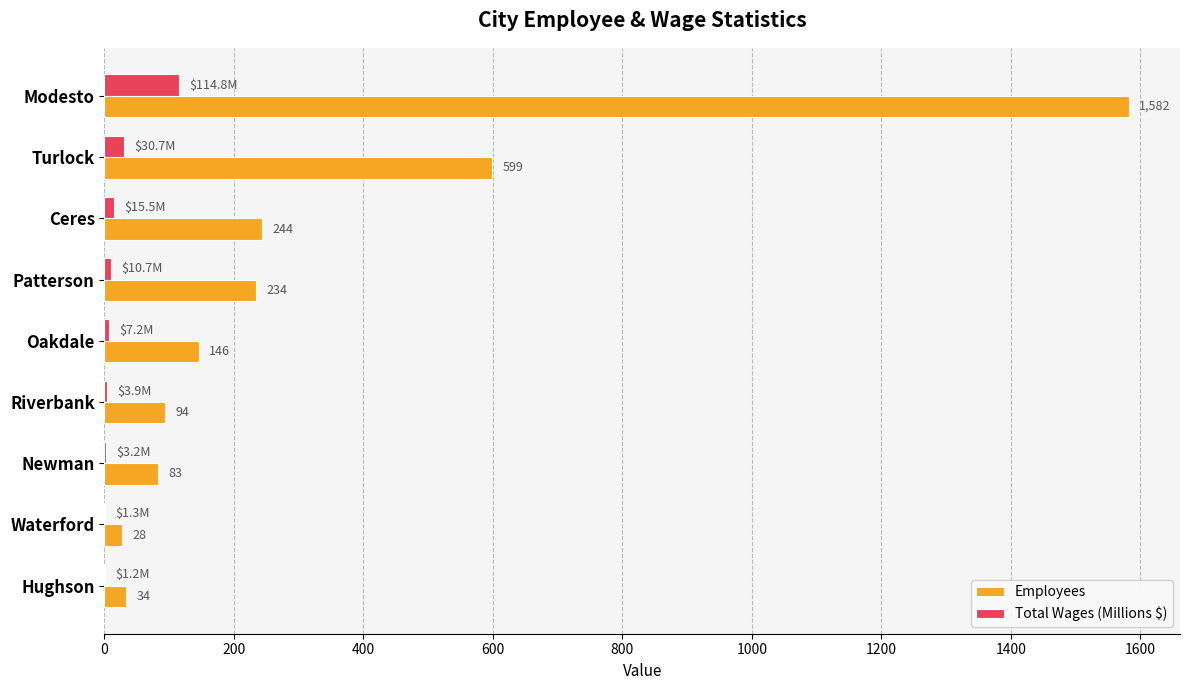

Which series changed the most between Newman and Waterford?

Employees